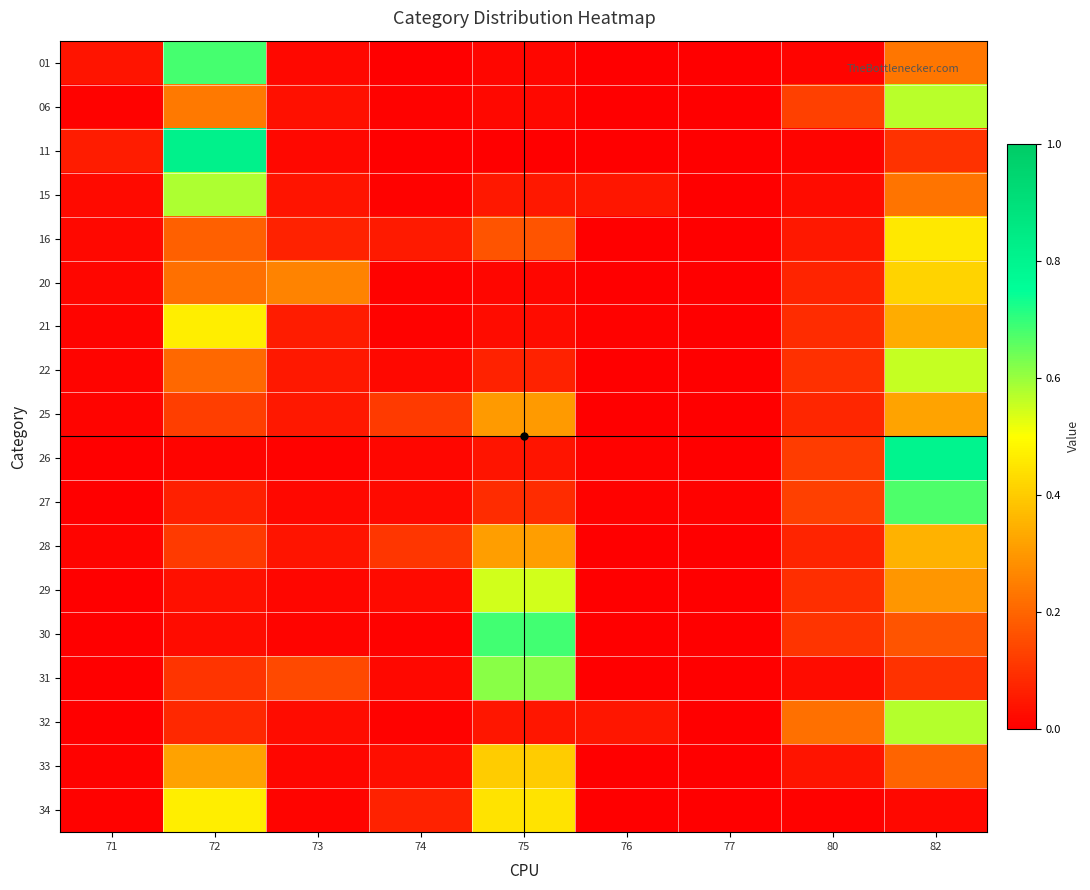

Reading left to right, transcribe all the data shown in this chart.

01: 71=0.0	72=0.7	73=0.0	74=0.0	75=0.0	76=0.0	77=0.0	80=0.0	82=0.2
06: 71=0.0	72=0.2	73=0.0	74=0.0	75=0.0	76=0.0	77=0.0	80=0.1	82=0.6
11: 71=0.1	72=0.8	73=0.0	74=0.0	75=0.0	76=0.0	77=0.0	80=0.0	82=0.1
15: 71=0.0	72=0.6	73=0.0	74=0.0	75=0.0	76=0.0	77=0.0	80=0.0	82=0.2
16: 71=0.0	72=0.2	73=0.1	74=0.1	75=0.2	76=0.0	77=0.0	80=0.1	82=0.5
20: 71=0.0	72=0.2	73=0.3	74=0.0	75=0.0	76=0.0	77=0.0	80=0.1	82=0.4
21: 71=0.0	72=0.5	73=0.1	74=0.0	75=0.0	76=0.0	77=0.0	80=0.1	82=0.3
22: 71=0.0	72=0.2	73=0.1	74=0.0	75=0.1	76=0.0	77=0.0	80=0.1	82=0.6
25: 71=0.0	72=0.1	73=0.0	74=0.1	75=0.3	76=0.0	77=0.0	80=0.1	82=0.3
26: 71=0.0	72=0.0	73=0.0	74=0.0	75=0.0	76=0.0	77=0.0	80=0.1	82=0.8
27: 71=0.0	72=0.1	73=0.0	74=0.0	75=0.1	76=0.0	77=0.0	80=0.1	82=0.7
28: 71=0.0	72=0.1	73=0.0	74=0.1	75=0.3	76=0.0	77=0.0	80=0.1	82=0.3
29: 71=0.0	72=0.0	73=0.0	74=0.0	75=0.5	76=0.0	77=0.0	80=0.1	82=0.3
30: 71=0.0	72=0.0	73=0.0	74=0.0	75=0.7	76=0.0	77=0.0	80=0.1	82=0.2
31: 71=0.0	72=0.1	73=0.1	74=0.0	75=0.6	76=0.0	77=0.0	80=0.0	82=0.1
32: 71=0.0	72=0.1	73=0.0	74=0.0	75=0.0	76=0.0	77=0.0	80=0.2	82=0.6
33: 71=0.0	72=0.3	73=0.0	74=0.0	75=0.4	76=0.0	77=0.0	80=0.0	82=0.2
34: 71=0.0	72=0.5	73=0.0	74=0.1	75=0.4	76=0.0	77=0.0	80=0.0	82=0.0